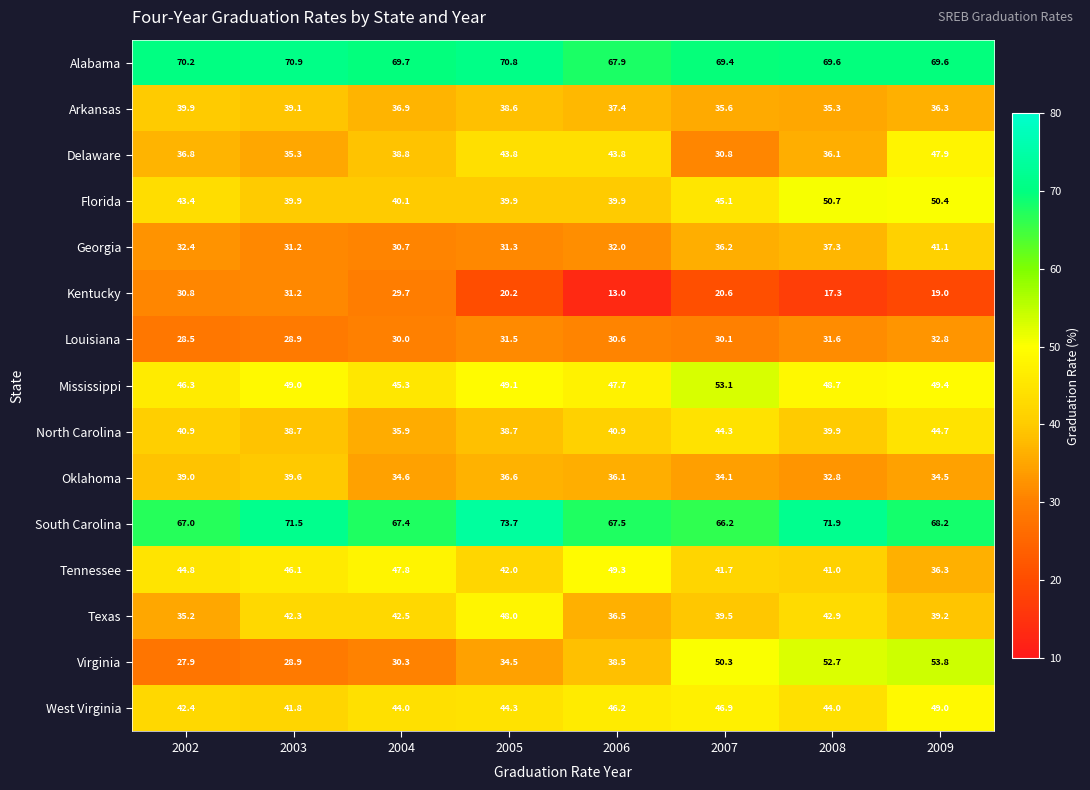

How many values in the Delaware series exceed 38?

4